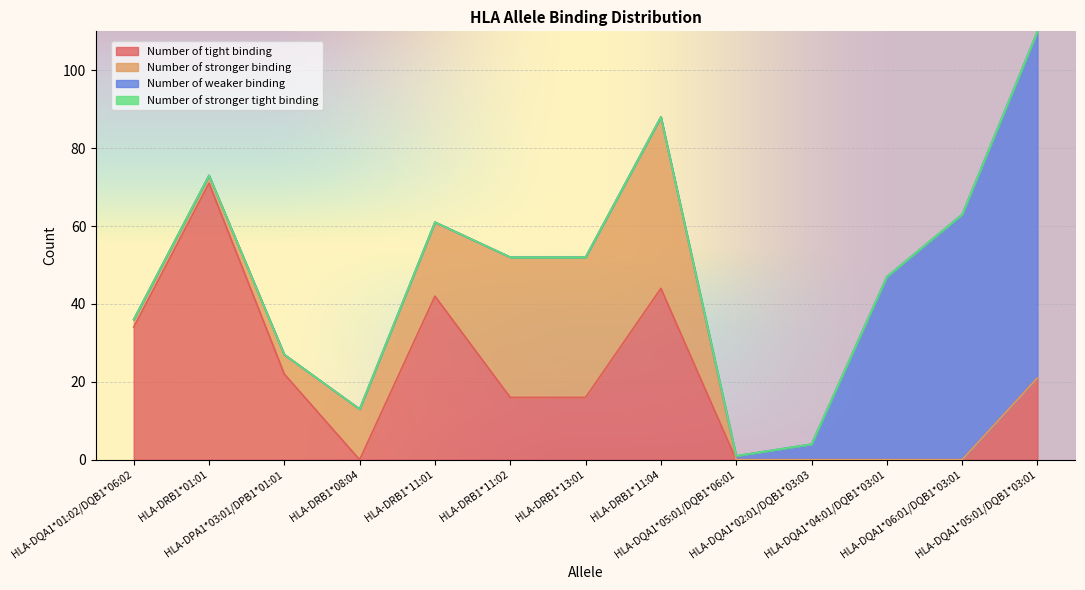

Reading right to left, extract all data points from this chart.

Number of tight binding: 21	0	0	0	0	44	16	16	42	0	22	71	34
Number of stronger binding: 0	0	0	0	0	44	36	36	19	13	5	2	2
Number of weaker binding: 89	63	47	4	1	0	0	0	0	0	0	0	0
Number of stronger tight binding: 0	0	0	0	0	0	0	0	0	0	0	0	0